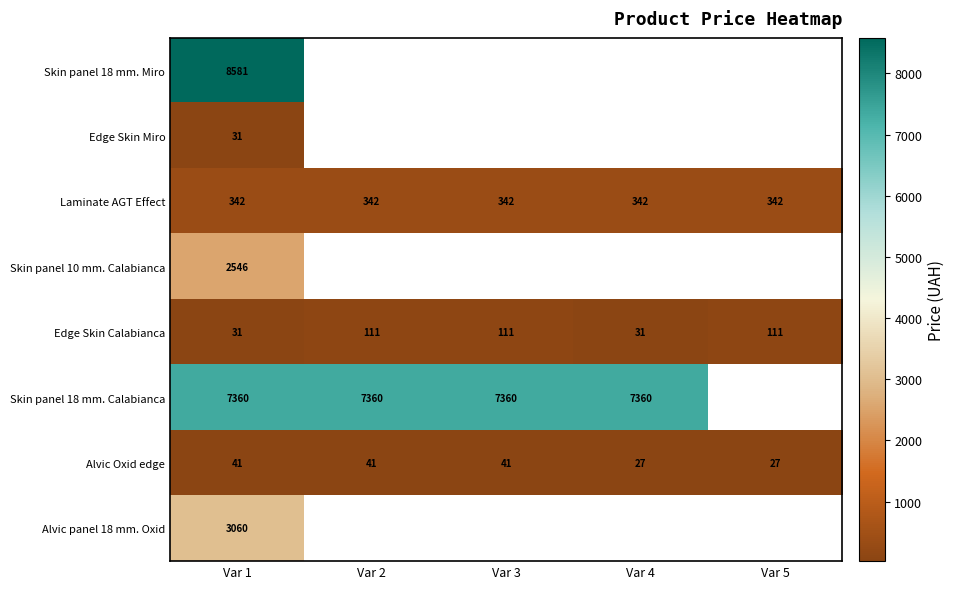

Which category has the lowest value across all series?

Var 4